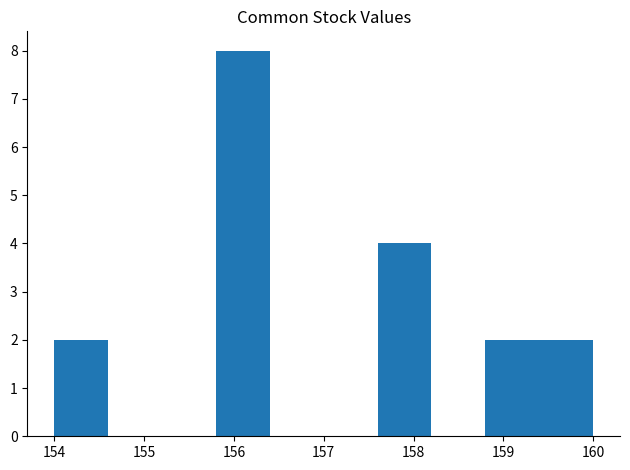

Reading left to right, transcribe this chart: for each bar, give the range it covers on the x-axis and its height. The values are not printed on the chart, so give them approximately, as read against the axis.

154.0 to 154.6: 2
154.6 to 155.2: 0
155.2 to 155.8: 0
155.8 to 156.4: 8
156.4 to 157.0: 0
157.0 to 157.6: 0
157.6 to 158.2: 4
158.2 to 158.8: 0
158.8 to 159.4: 2
159.4 to 160.0: 2